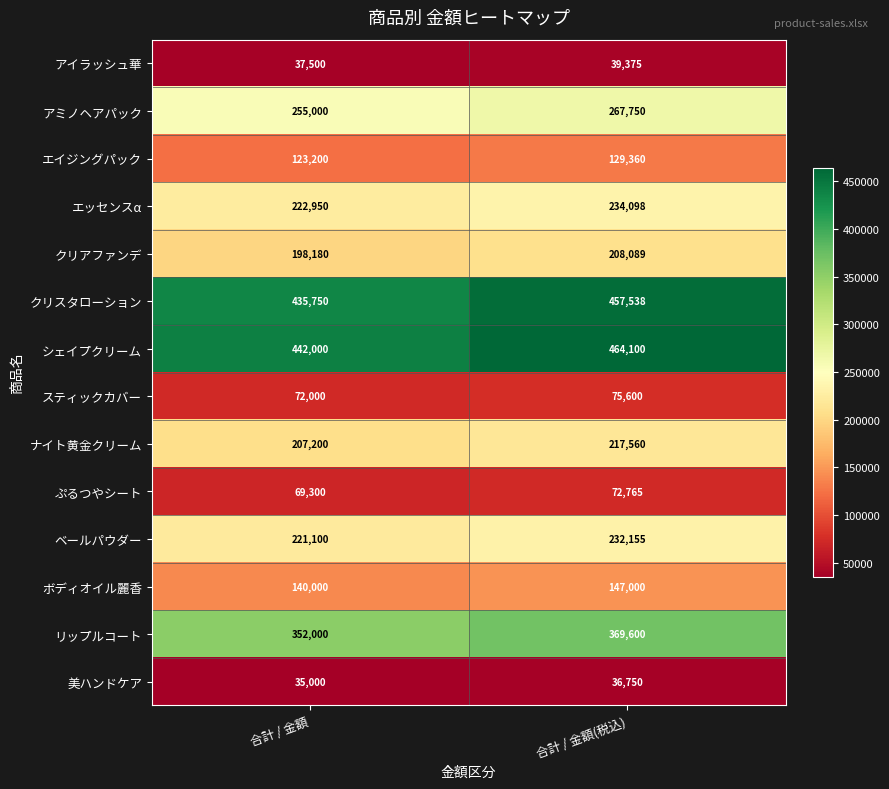

True or false: ボディオイル麗香 has a value of 206430 at 合計 / 金額.

False